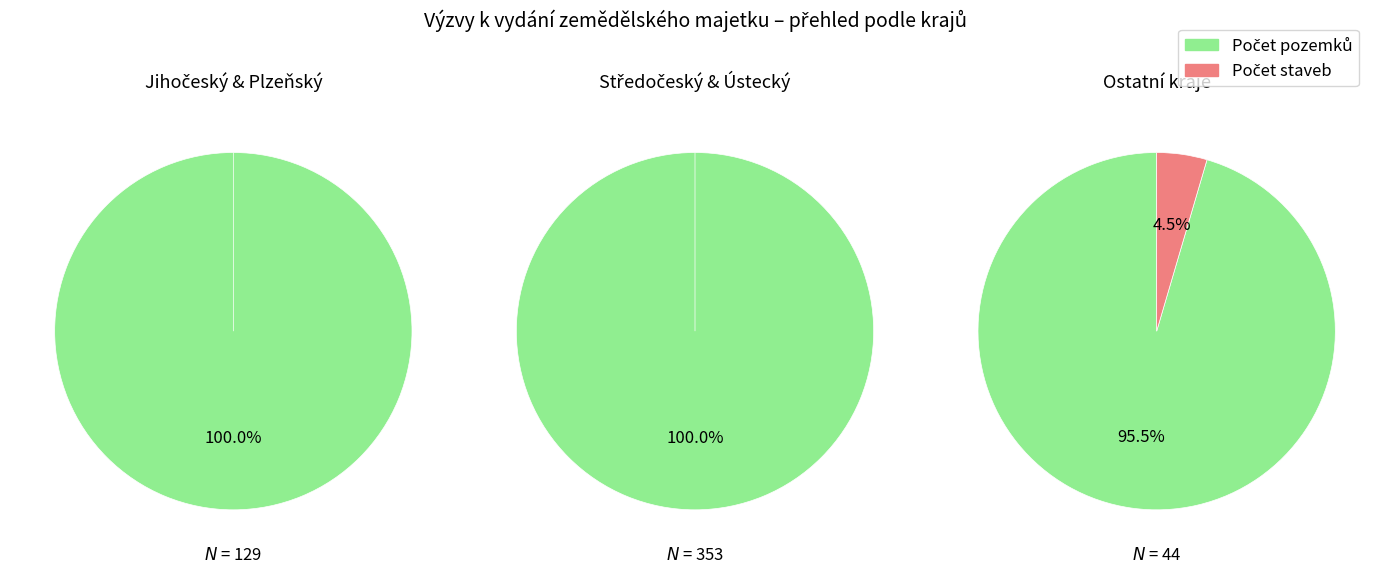

Is it true that Jihomoravský is 1% of the pie?

False